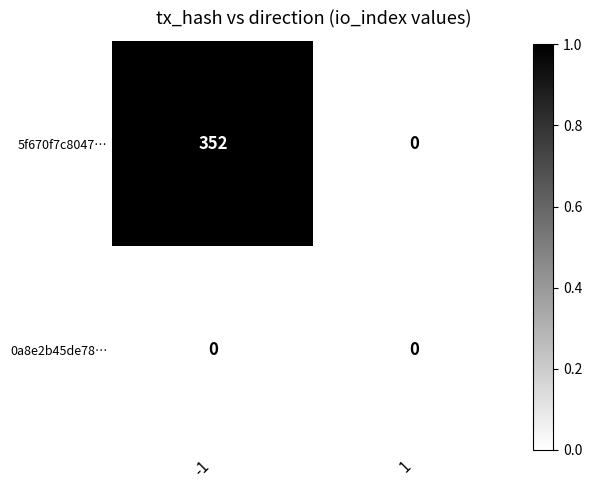

Which series has the largest total across all categories?

5f670f7c8047…